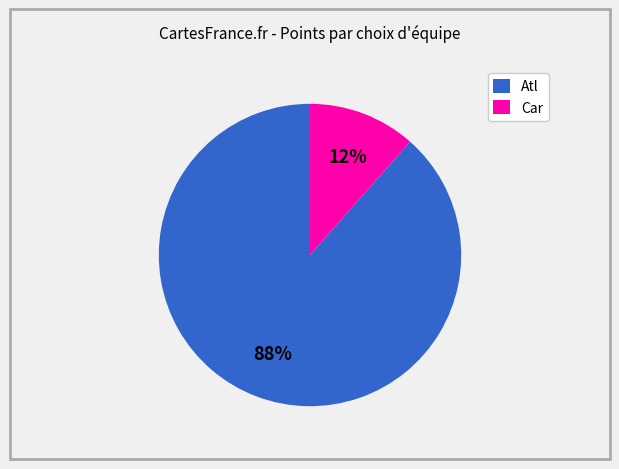

How many segments does this pie chart have?

2